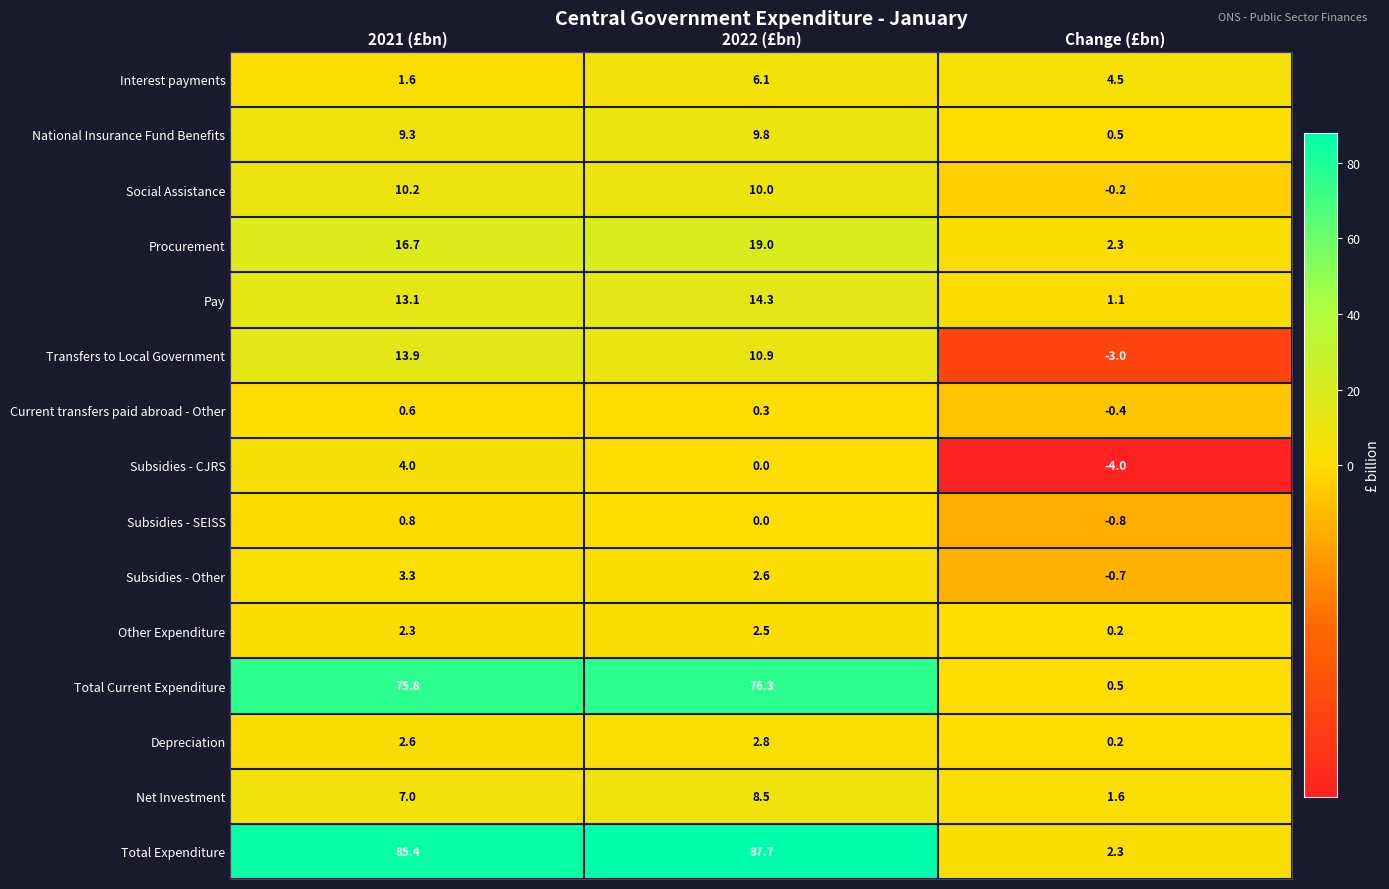

Which series has the widest spread of values?

Total Expenditure